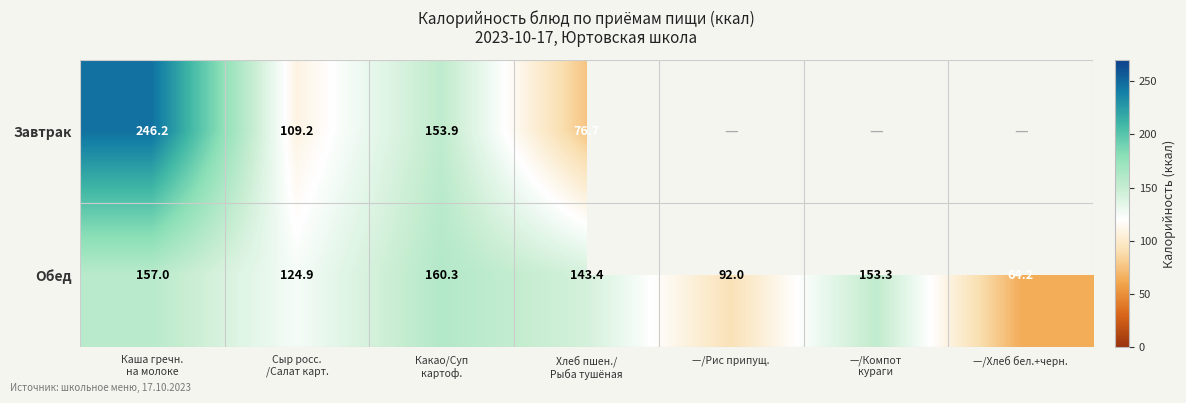

What is the difference between the highest and lowest values at Сыр росс.
/Салат карт.?

15.7